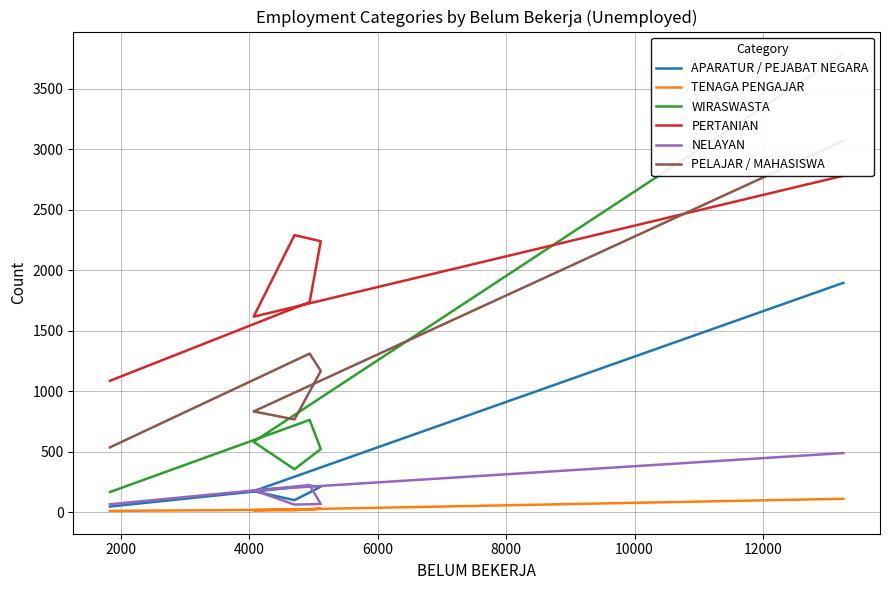

Which series has the largest total across all categories?

PERTANIAN